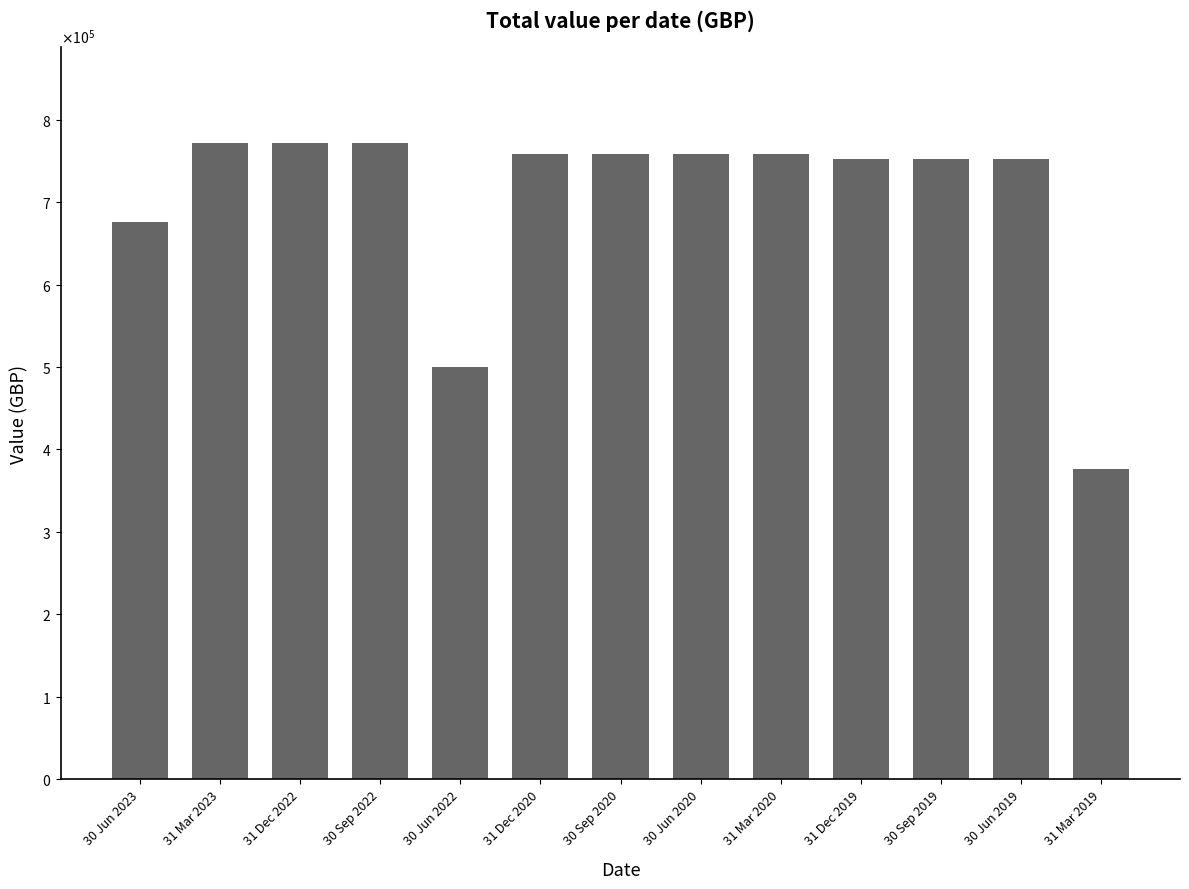

What is the value of the 1st bar from the left?

675686.3